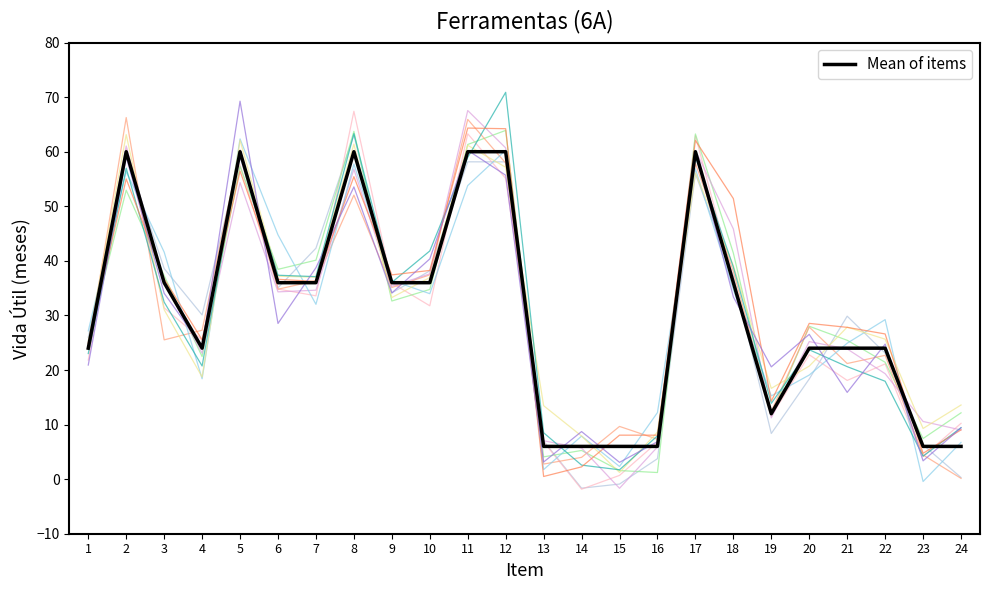

What is the smallest value displayed?

-1.8